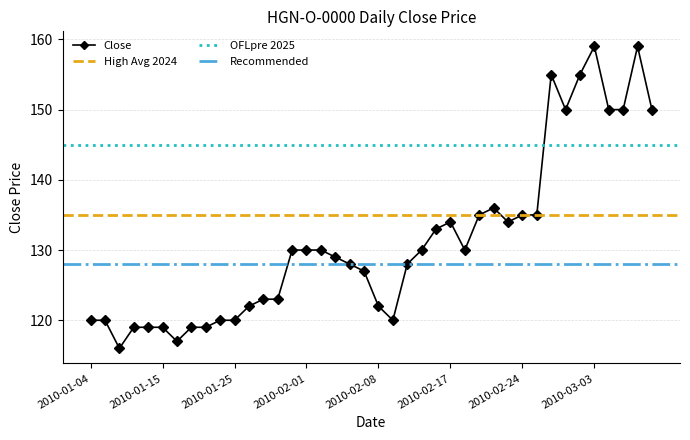

What value does the data have at 2010-01-29, to the nearest 5?

130